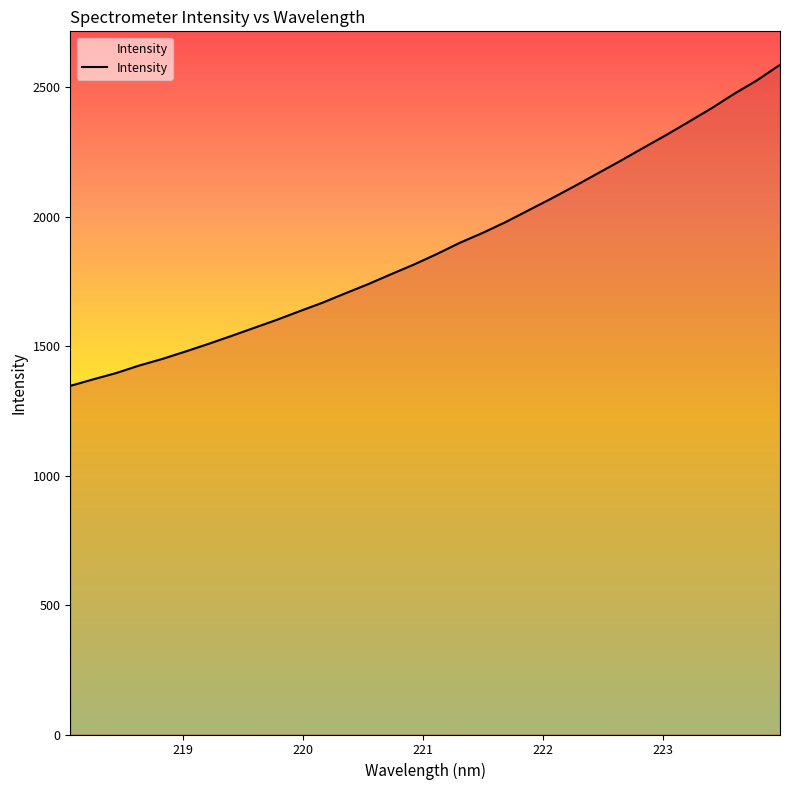

What is the minimum value shown in the chart?

1346.9